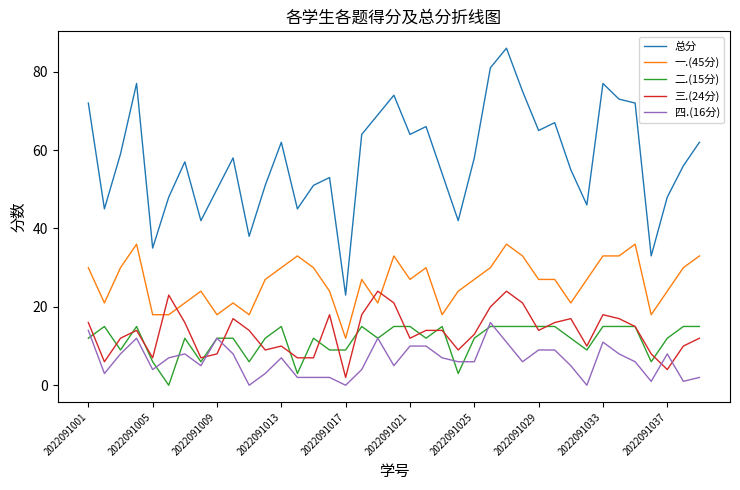

Which series has the largest range (max minus min)?

总分